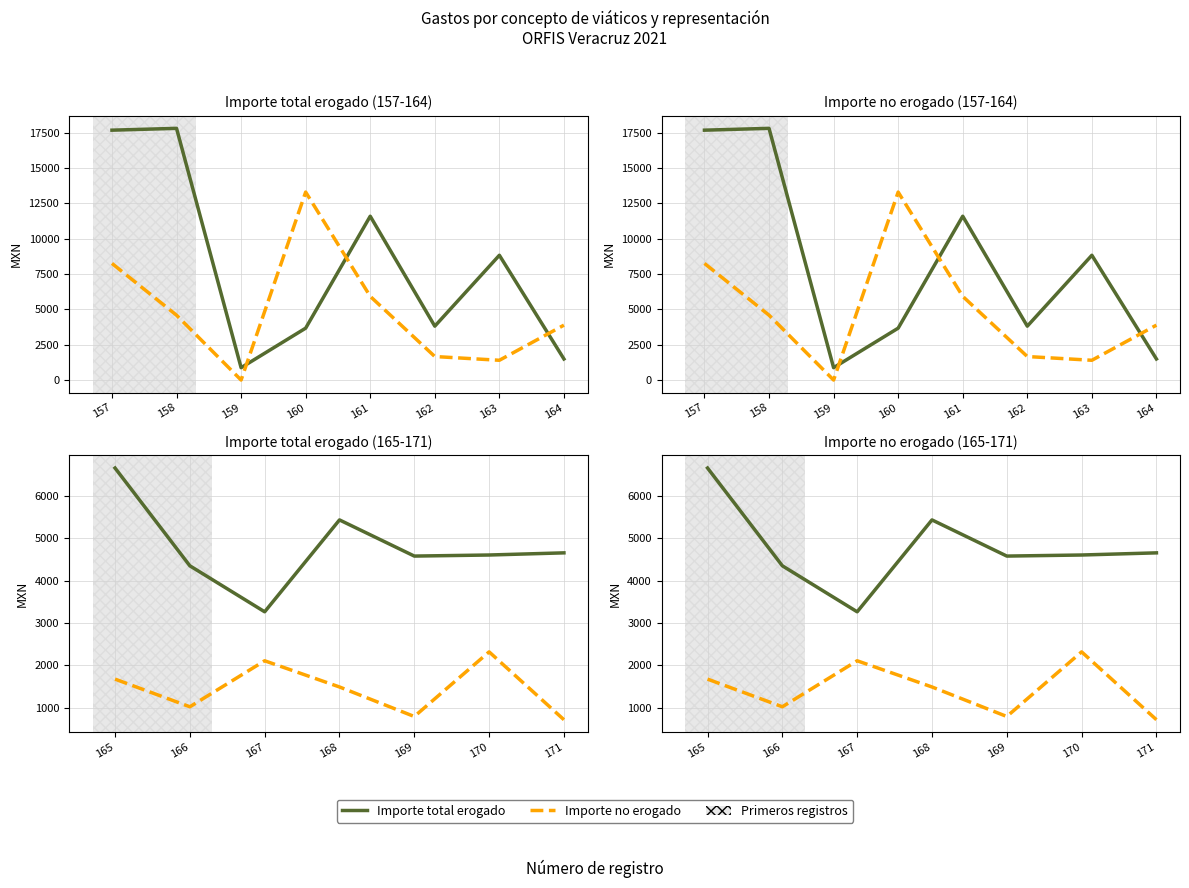

What are all the series names shown in the legend?

Importe total erogado, Importe no erogado